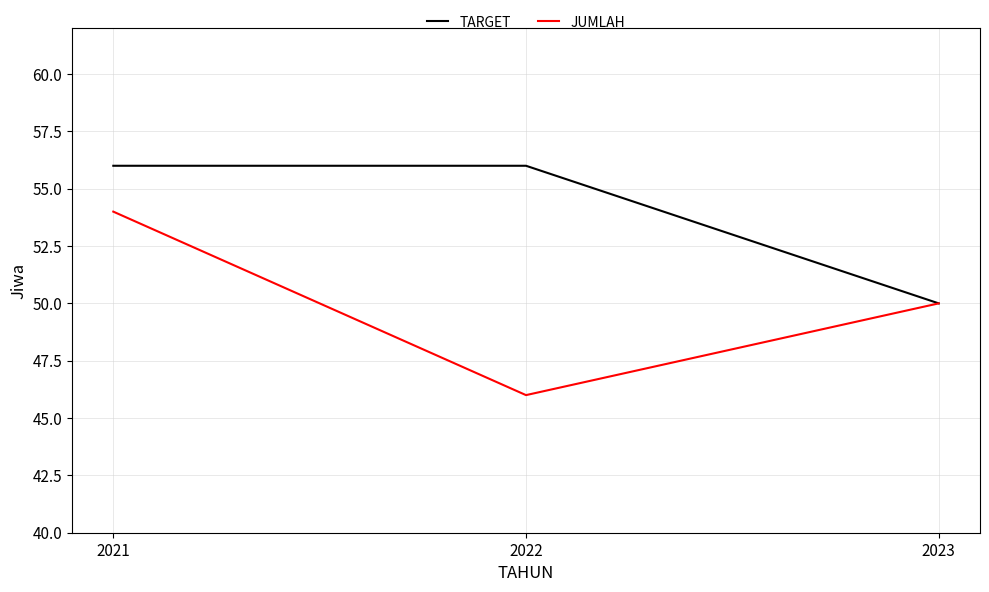

Which category has the lowest value in the JUMLAH series?

2022